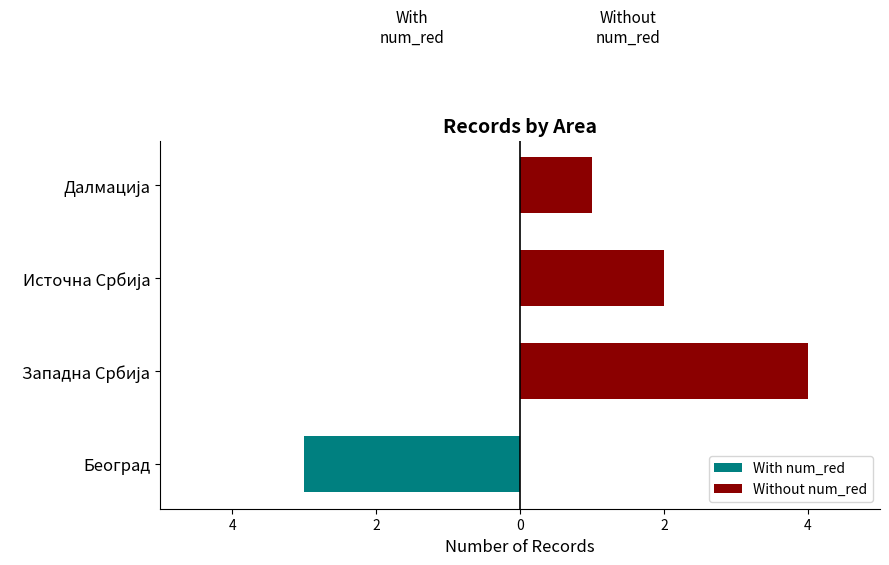

Count the Without num_red values in the range 1 to 4.

3